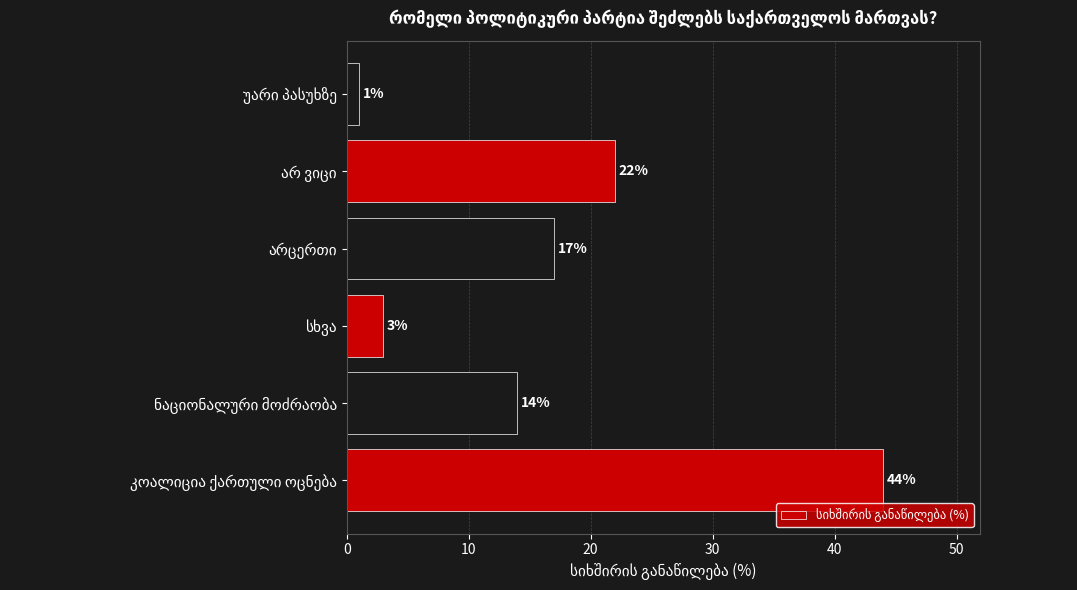

How many bars are there in total?

6